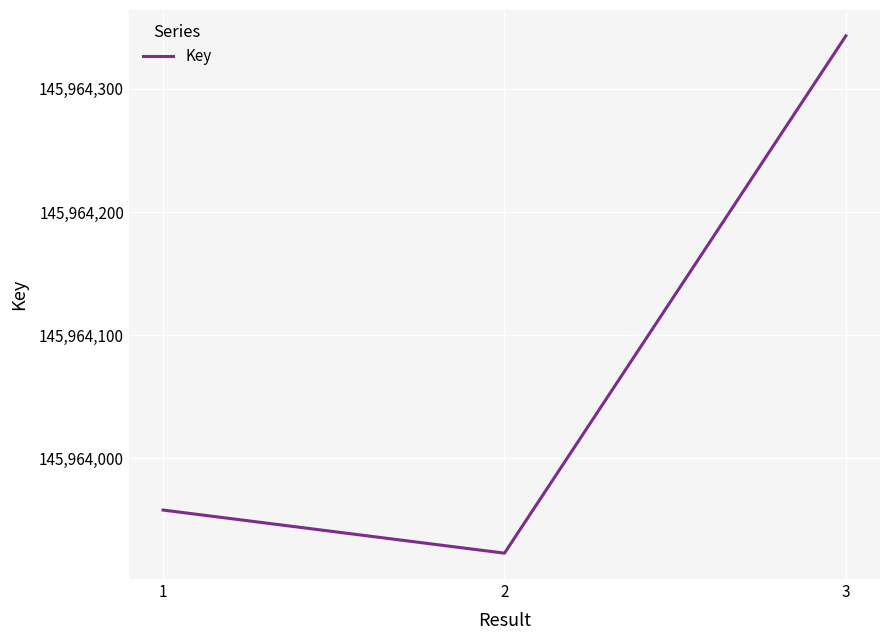

What is the difference between the values at 2 and 1?

35